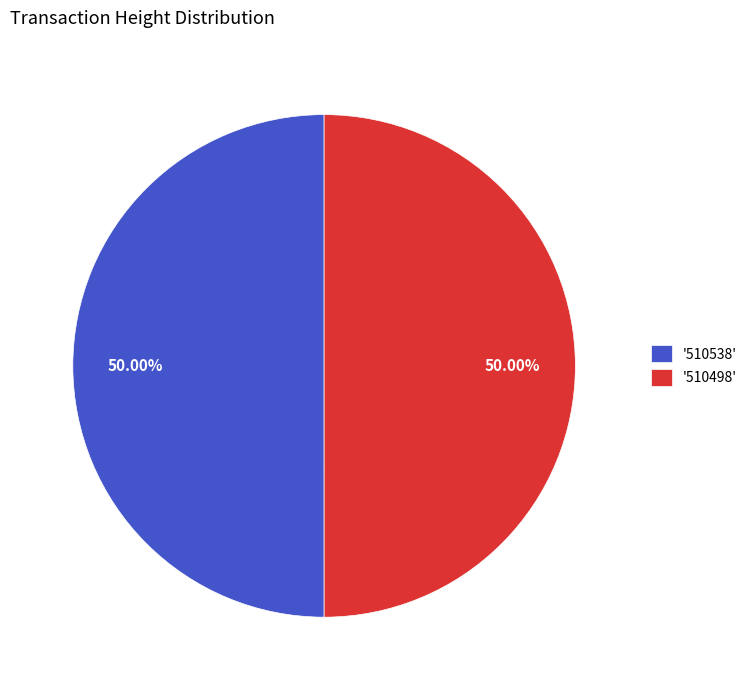

Approximately how many times larger is the value at '510538' compared to '510498'?

1.0